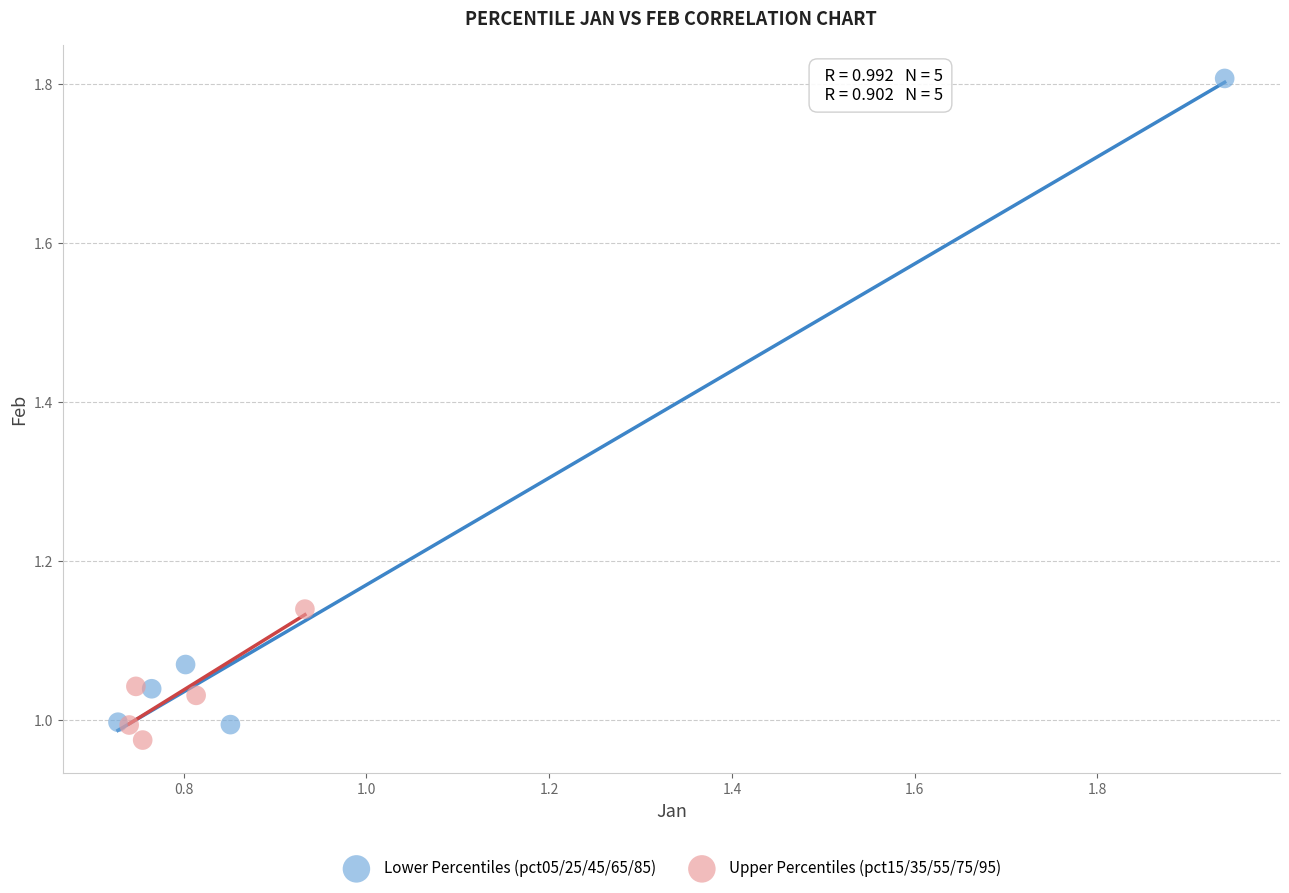

Which series contains the highest Y value?

Lower Percentiles (pct05/25/45/65/85)